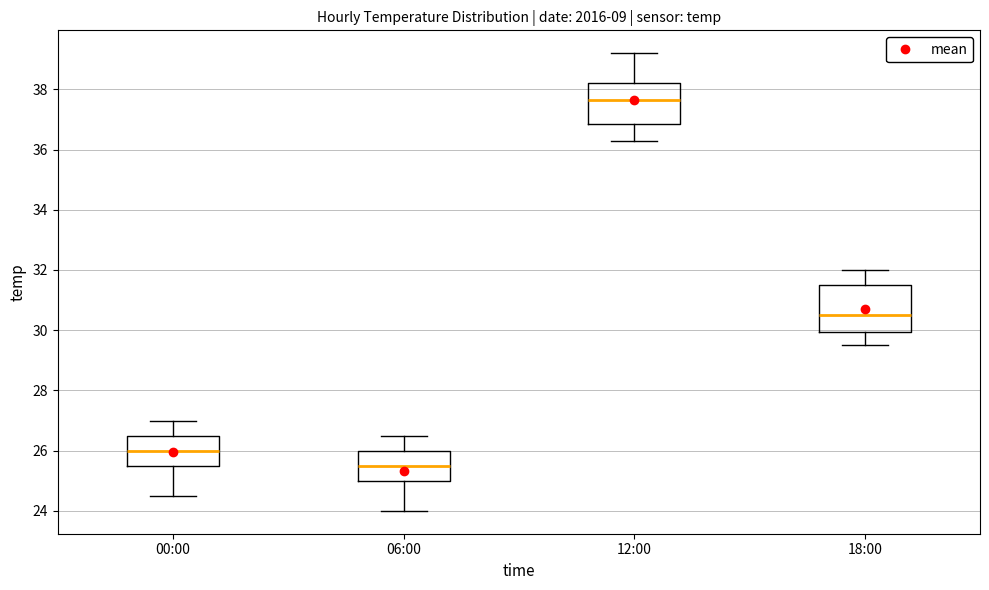

Reading left to right, transcribe this box plot: for each box, give where its median line is, the range the box spans, and where its two whiskers end, as read against the y-axis. The values are not printed on the chart, so give them approximately, as read against the axis.

00:00: median 26.0, box 25.6 to 26.6, whiskers 24.6 to 27.0
06:00: median 25.6, box 25.0 to 26.0, whiskers 24.0 to 26.6
12:00: median 37.6, box 36.8 to 38.2, whiskers 36.4 to 39.2
18:00: median 30.6, box 30.0 to 31.6, whiskers 29.6 to 32.0